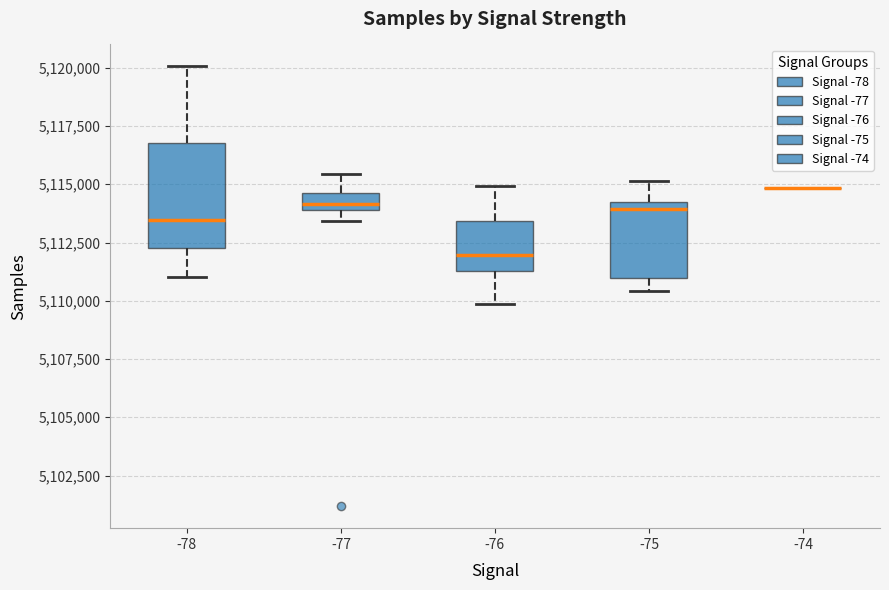

Comparing the boxes themselves (not the whiskers), which one is the tallest?

-78